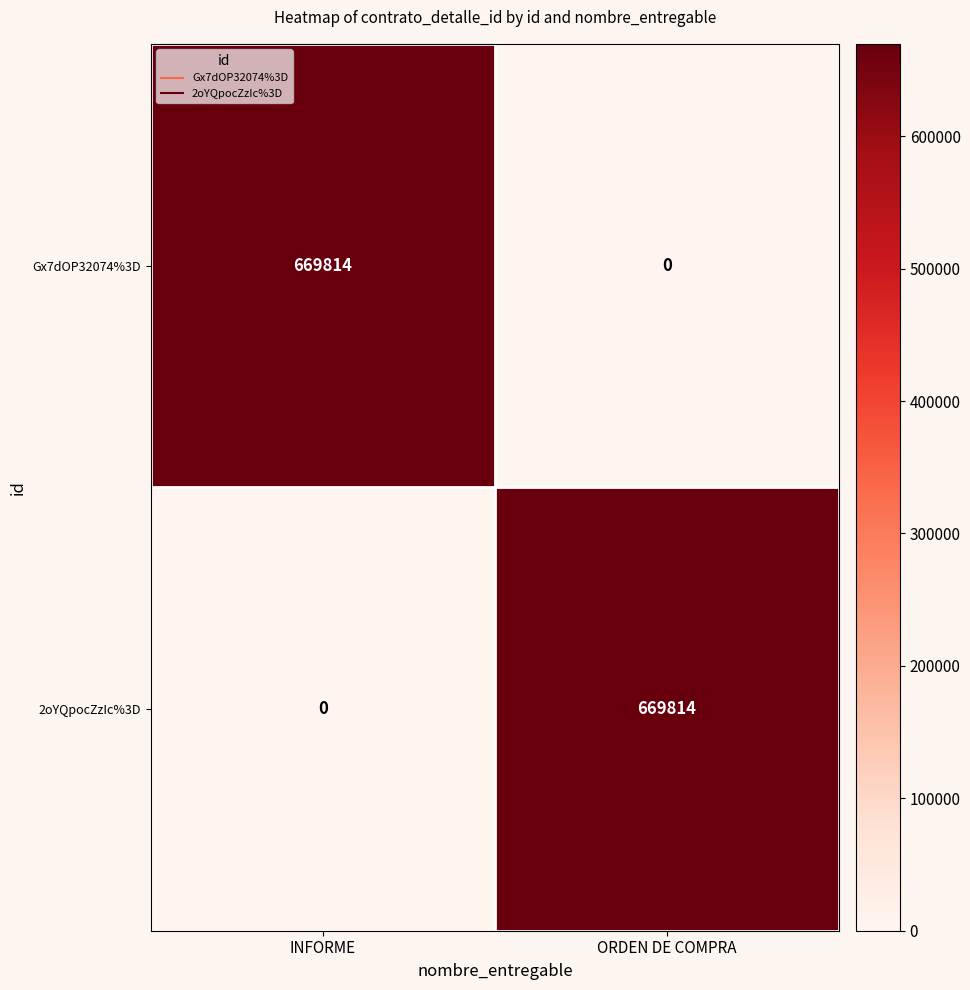

What is the difference between the 2oYQpocZzIc%3D values at ORDEN DE COMPRA and INFORME?

669814